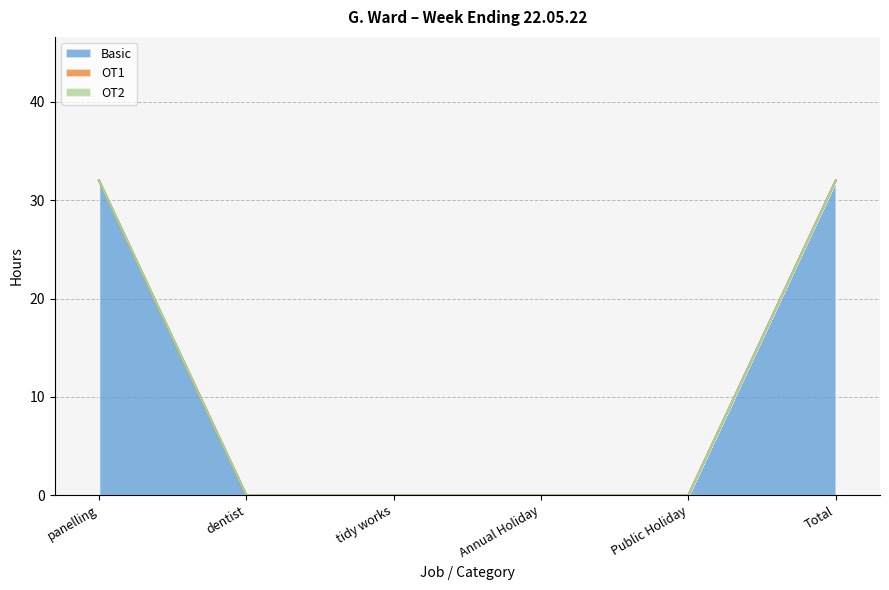

True or false: Basic has more than 1 interior local peaks.

False